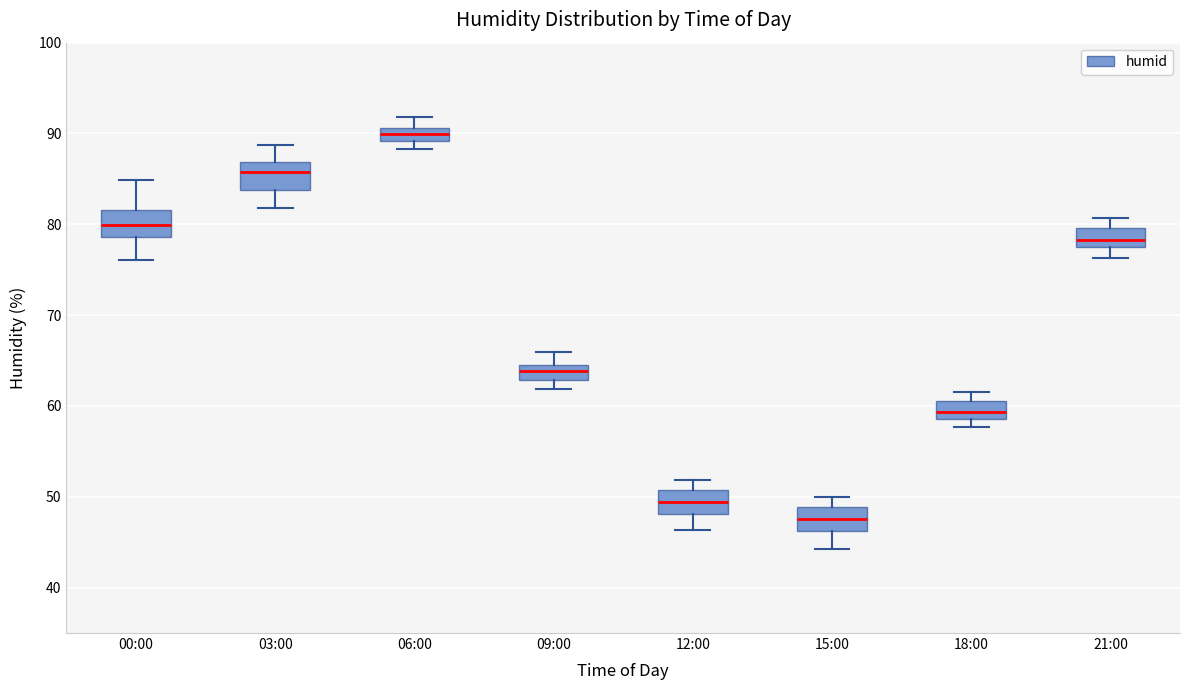

Which box's median line is the lowest?

15:00